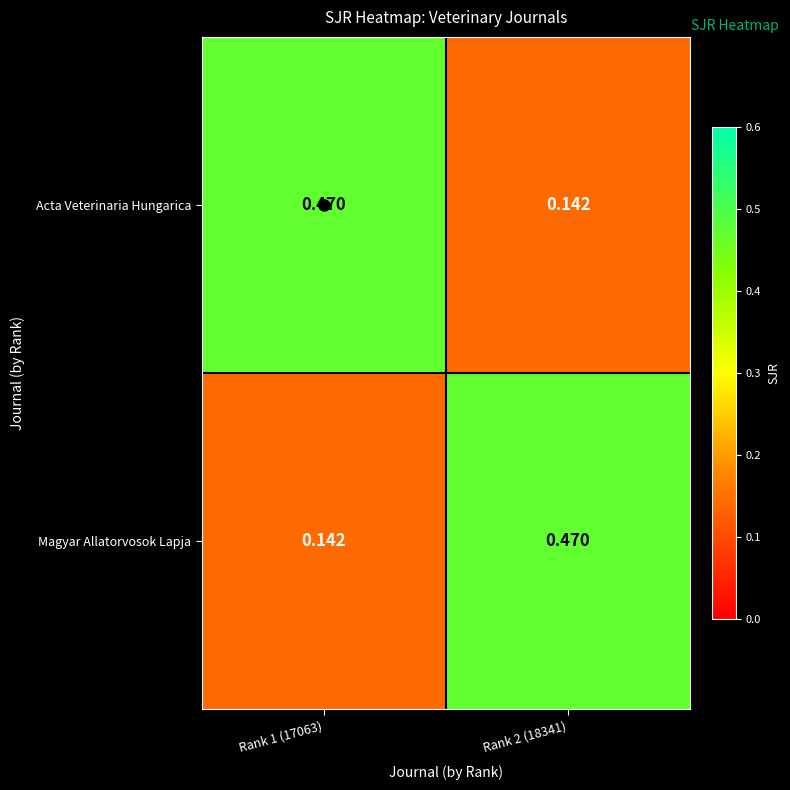

Count the number of categories in the chart.

2